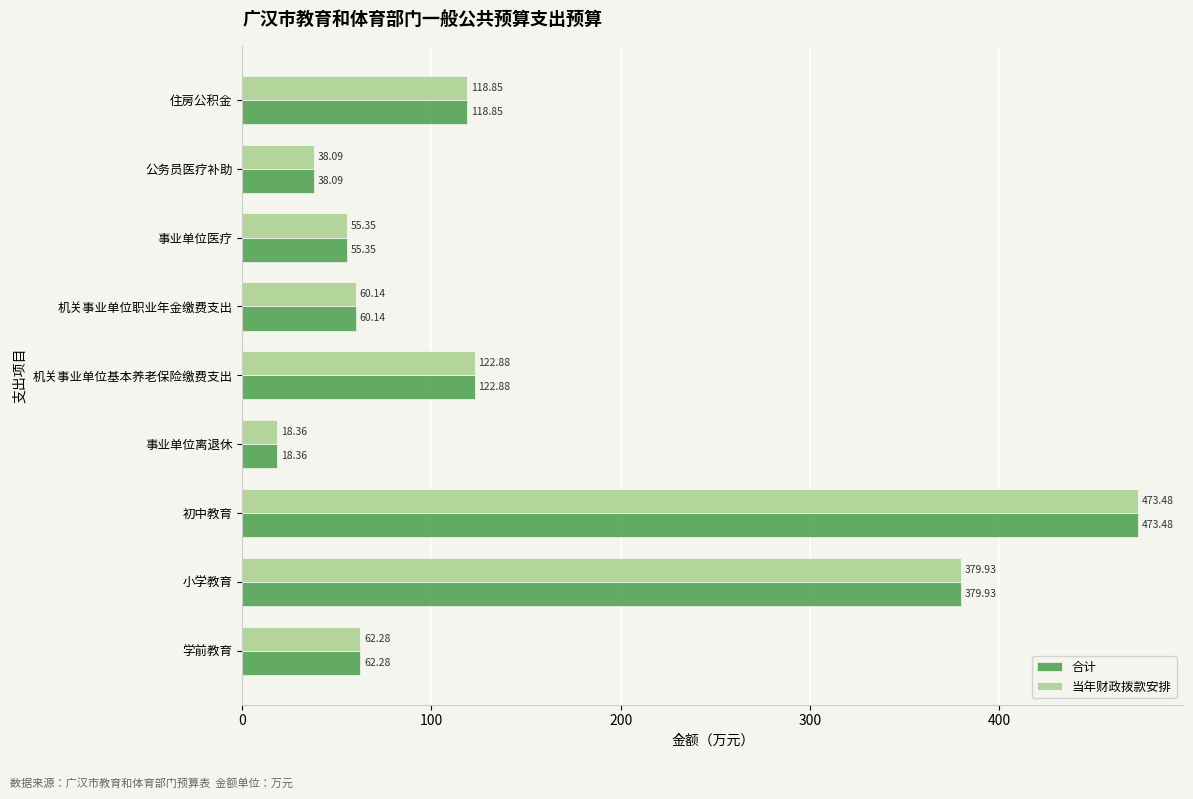

What are all the series names shown in the legend?

合计, 当年财政拨款安排